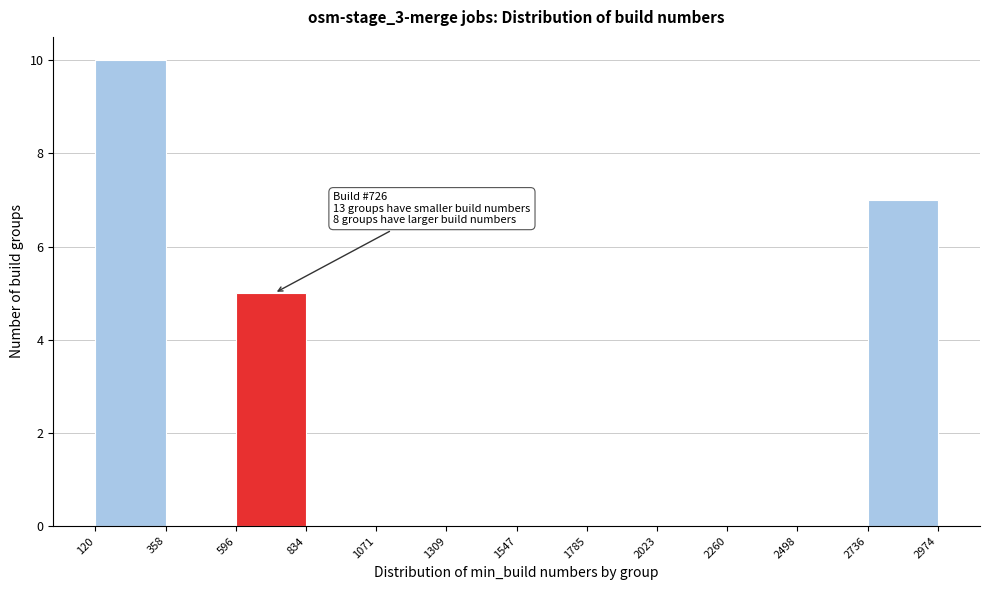

Over which range of the x-axis is the bar tallest?

120 to 358